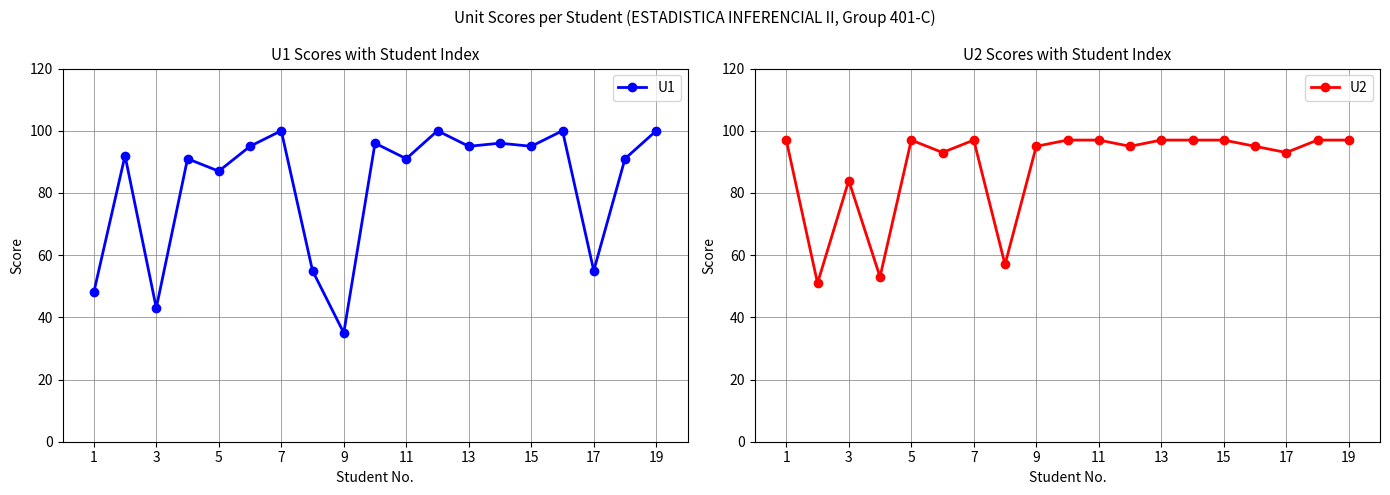

Is it true that U1 equals 152 at 5?

False